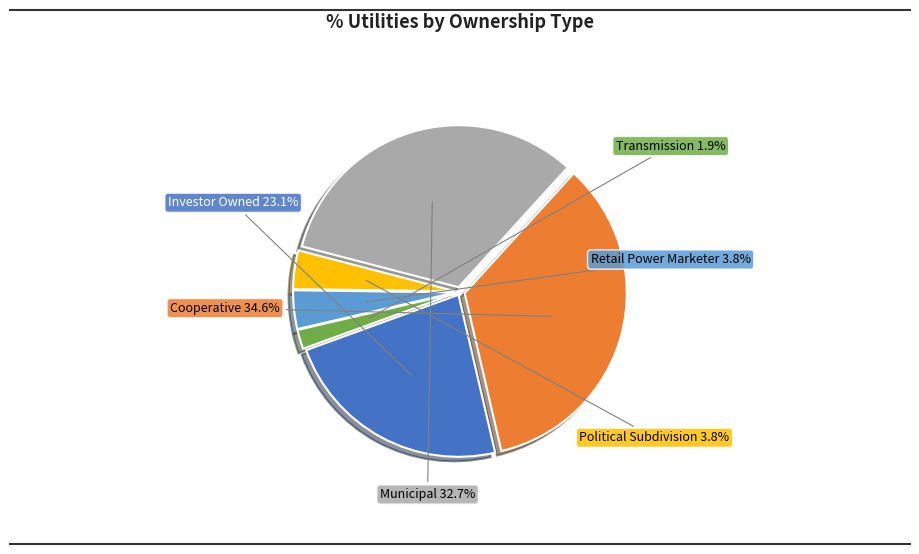

Does Cooperative account for over 50% of the chart?

No